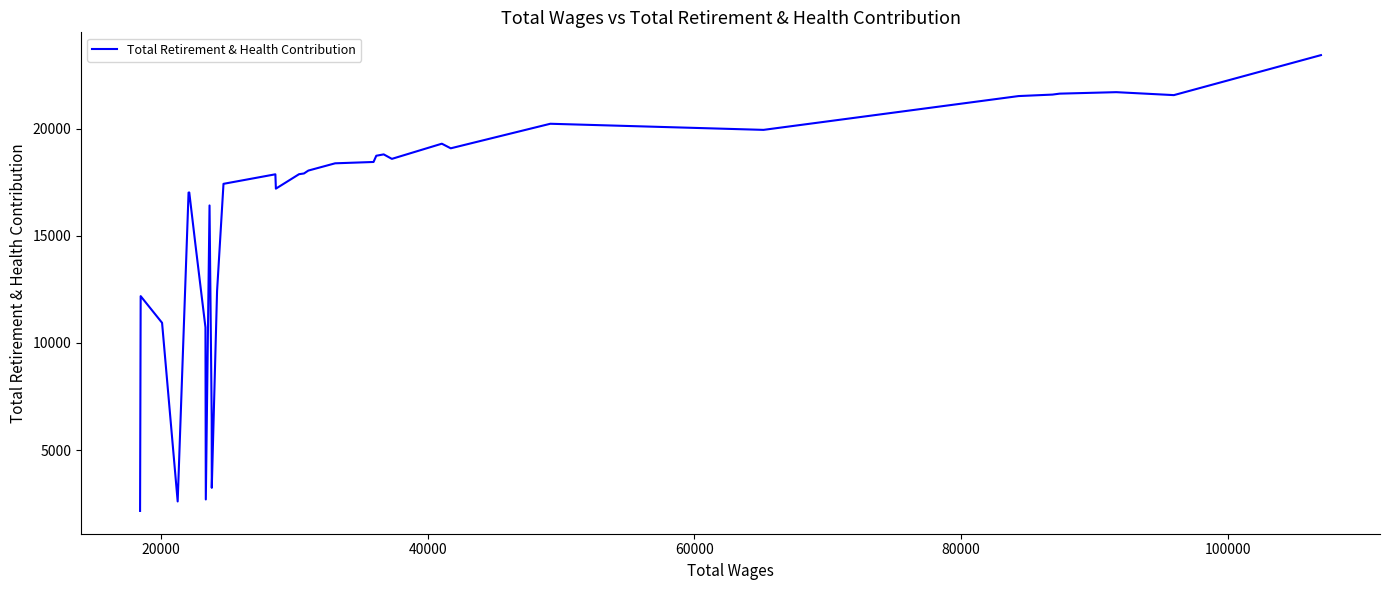

The value at 20 is 25537.9. True or false?

False